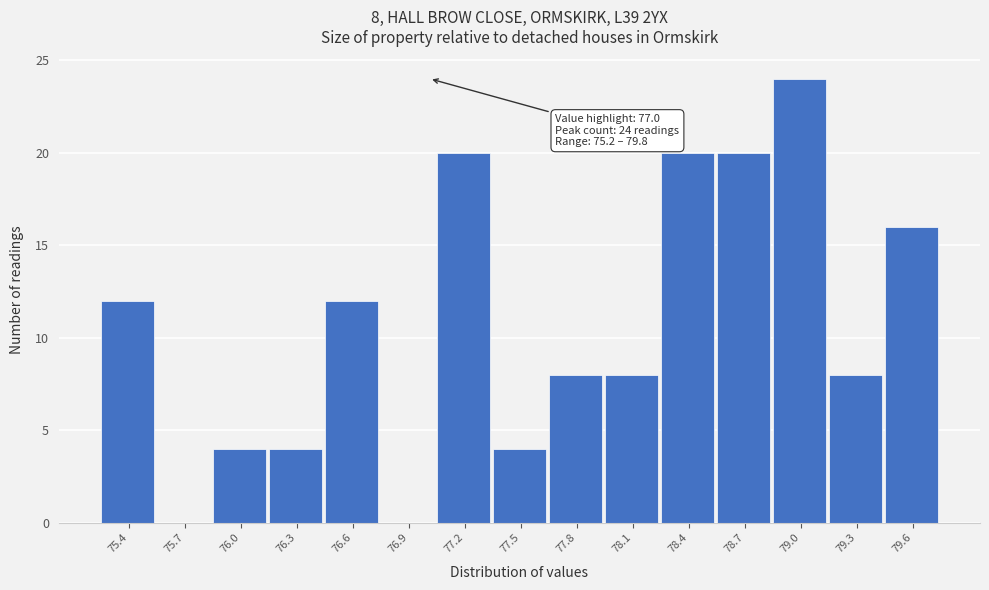

Which range on the x-axis has the tallest bar?

78.85 to 79.15